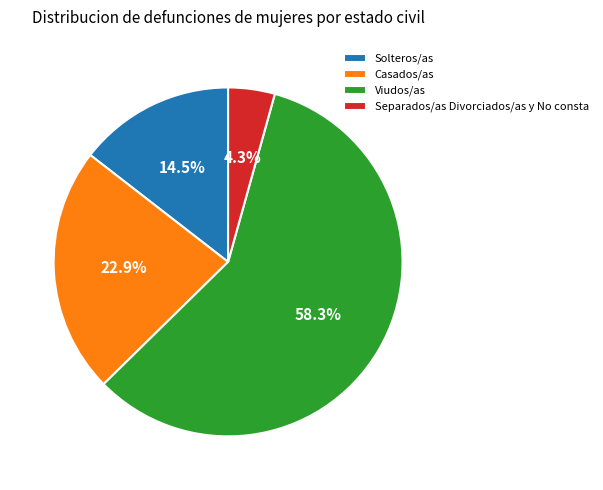

Which category has the smallest portion of the pie?

Separados/as Divorciados/as y No consta